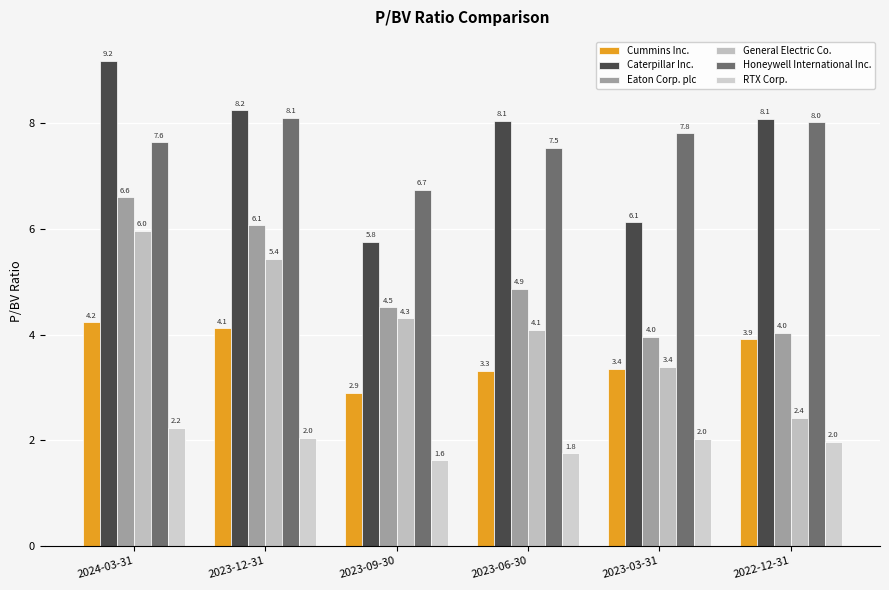

What position from the left is 2023-12-31?

2